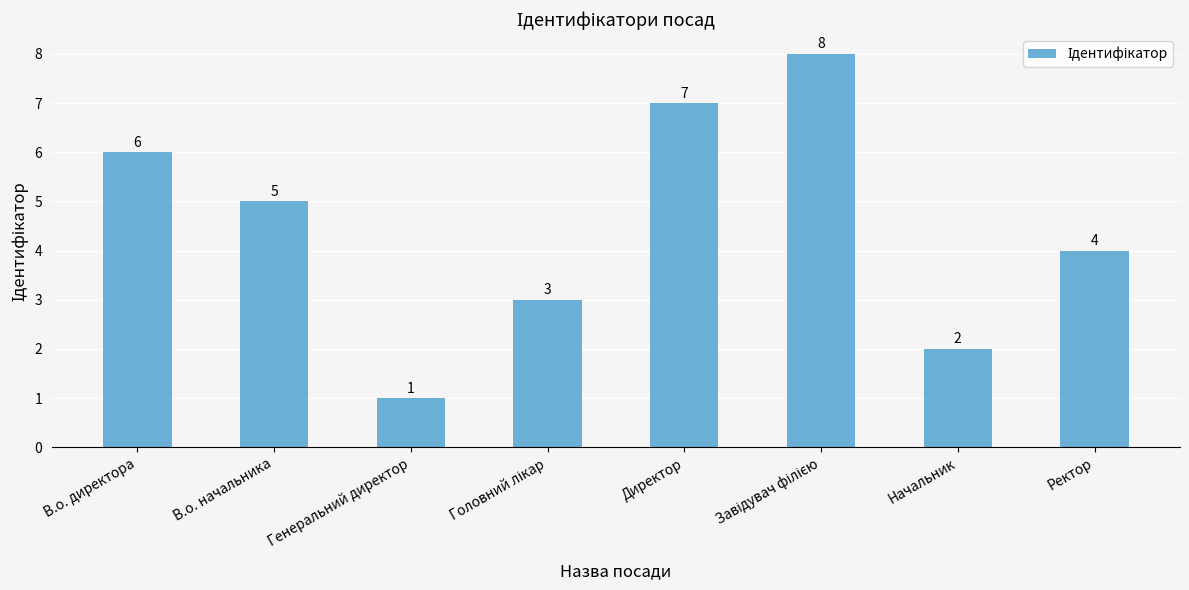

Is it true that the value at Генеральний директор is 1?

True